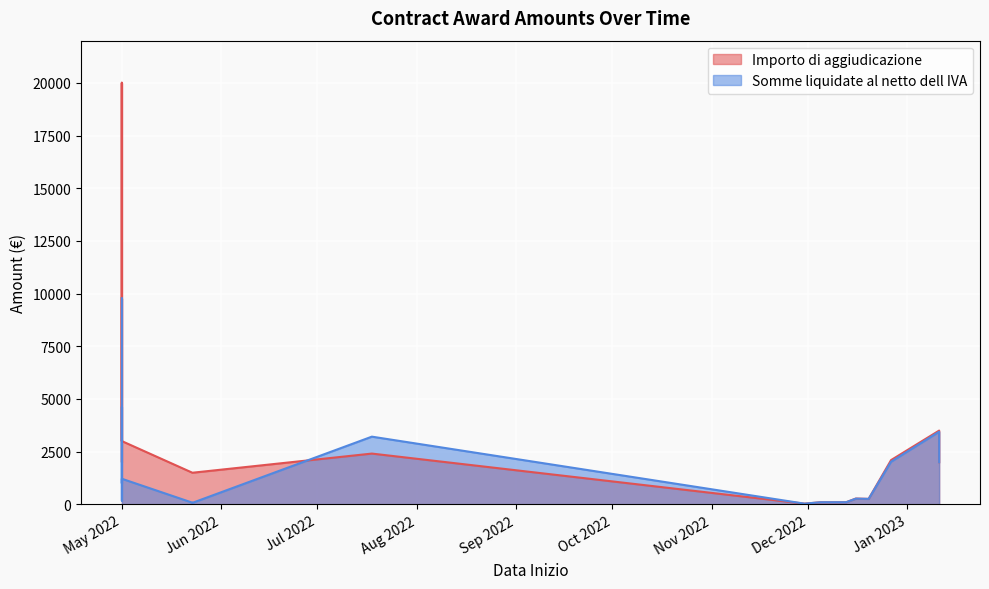

Rank the series by their average value, from lowest to highest.

Somme liquidate al netto dell IVA, Importo di aggiudicazione